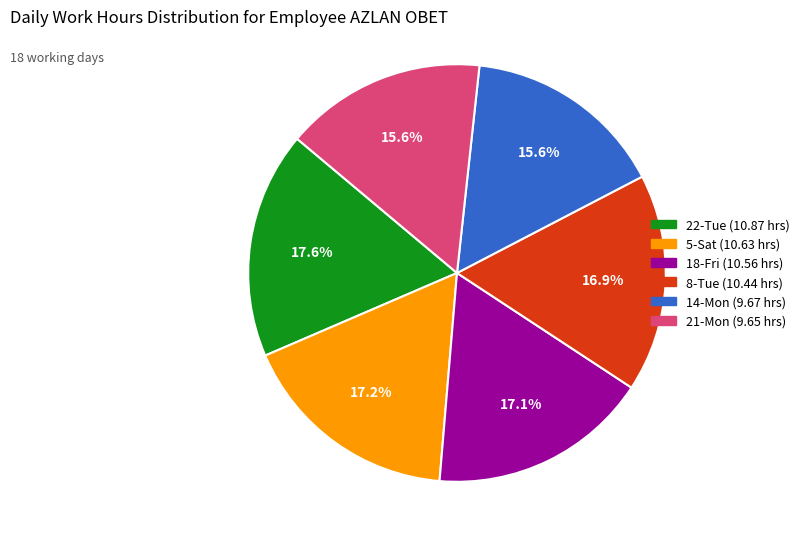

Does any single category account for the majority?

No